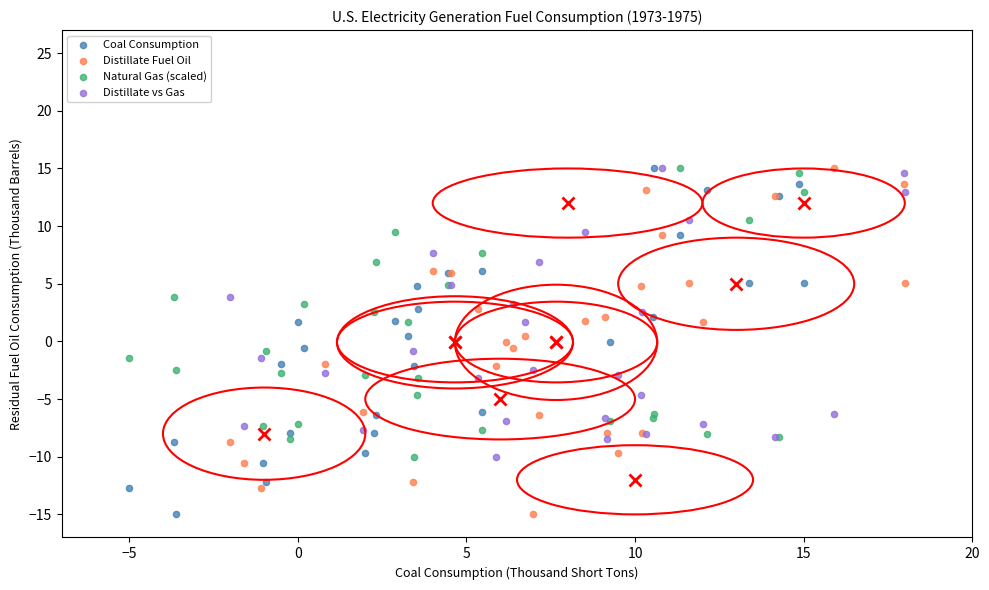

What are all the series names shown in the legend?

Coal Consumption, Distillate Fuel Oil, Natural Gas (scaled), Distillate vs Gas